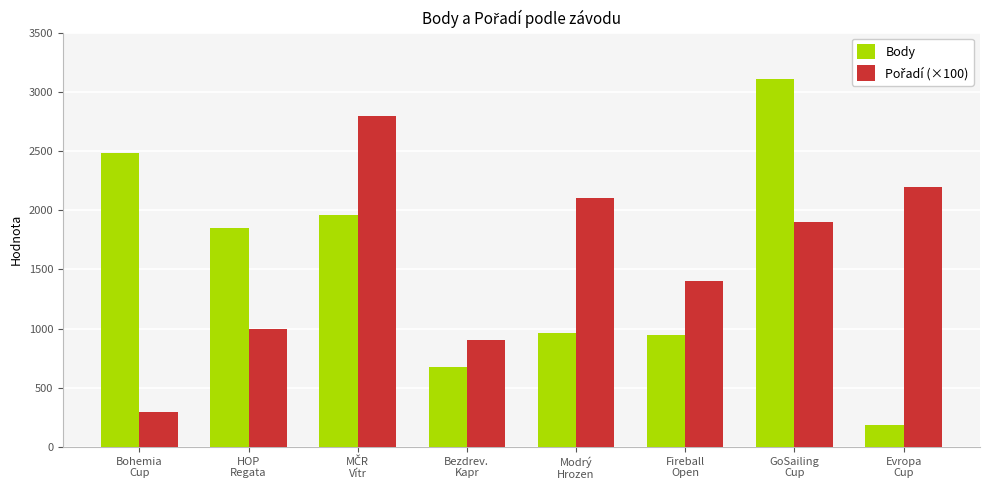

What is the maximum value shown in the chart?

3108